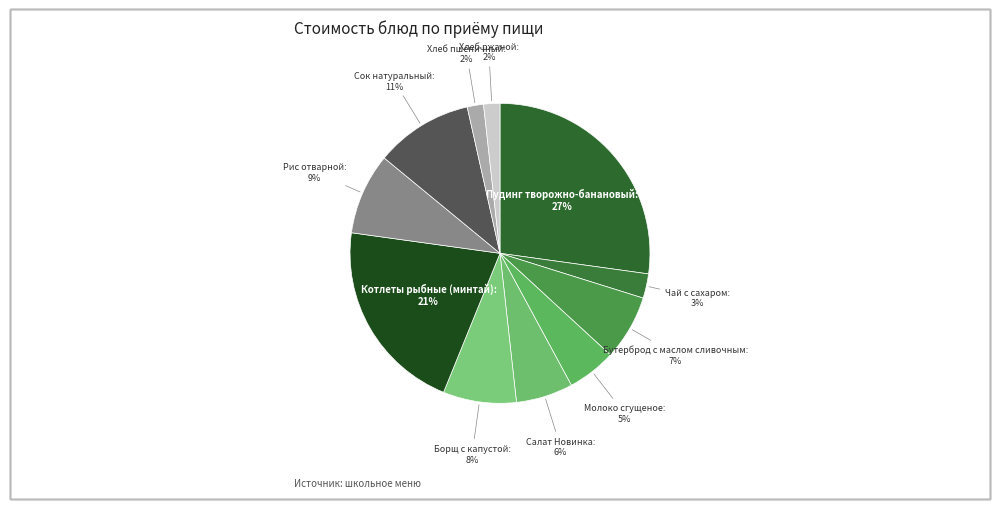

True or false: Рис отварной accounts for 9% of the total.

True